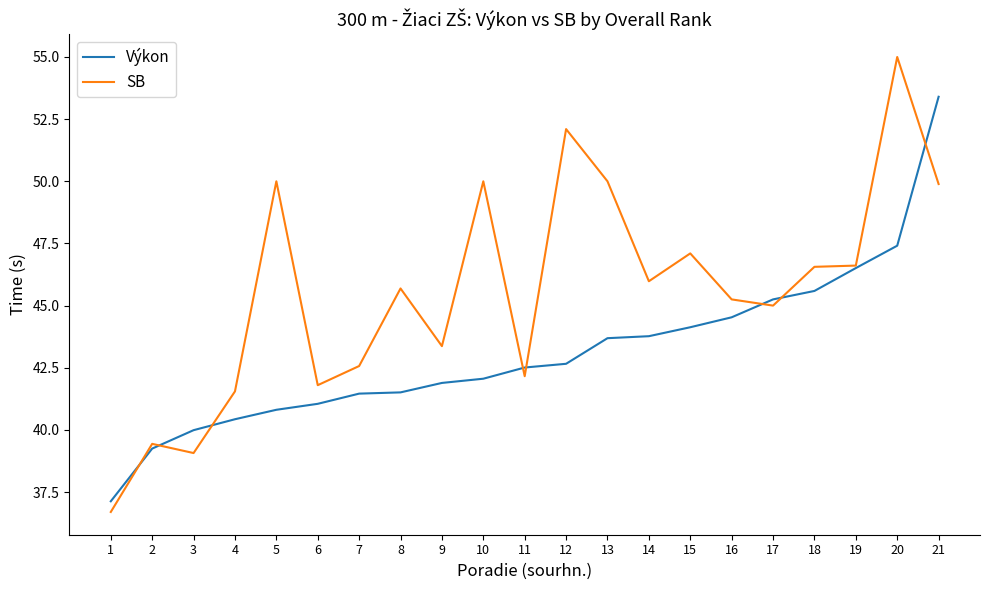

Between 11 and 13, which series saw the biggest shift?

SB